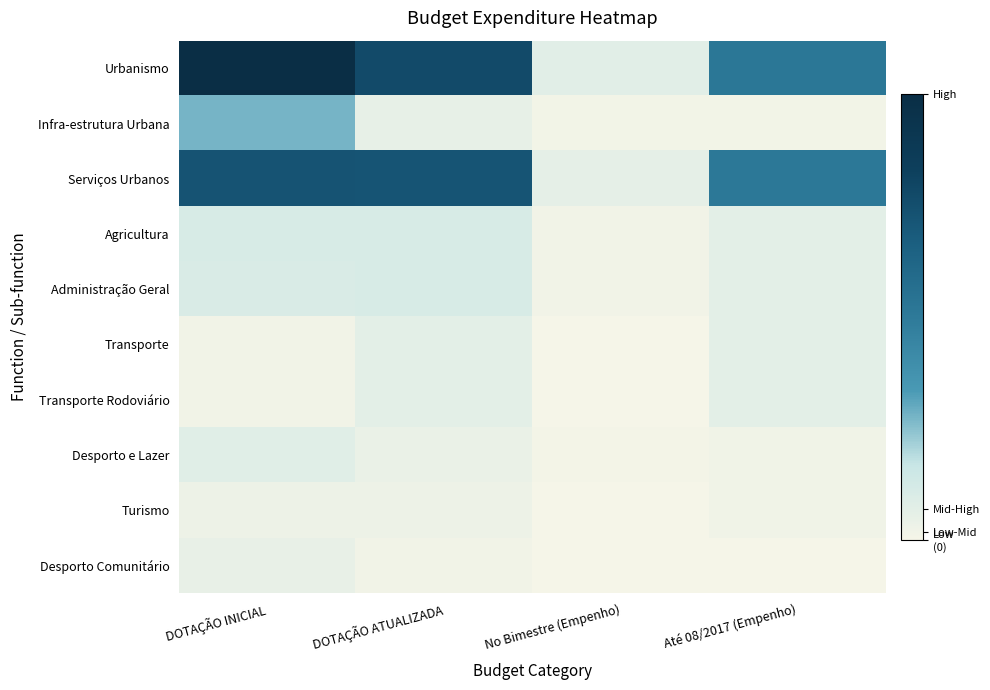

Which series has the largest total across all categories?

Urbanismo